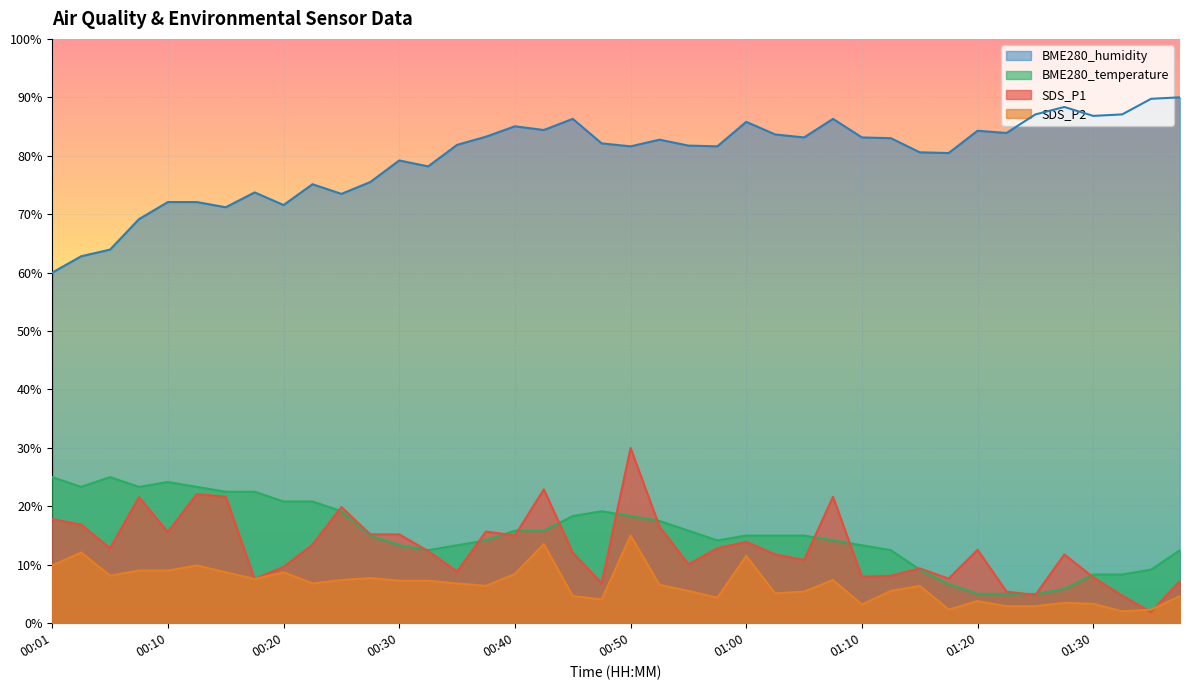

What is the label of the 20th point from the left?

00:48